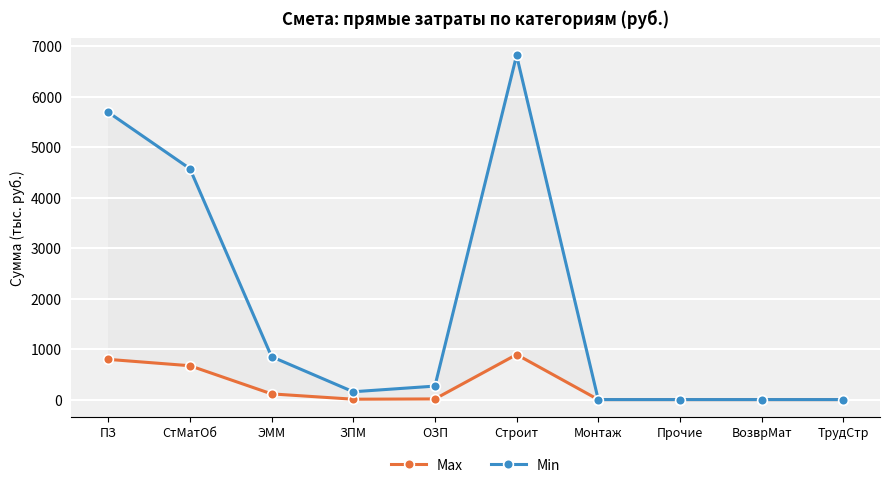

True or false: Max has a value of 377.3 at ВозврМат.

False